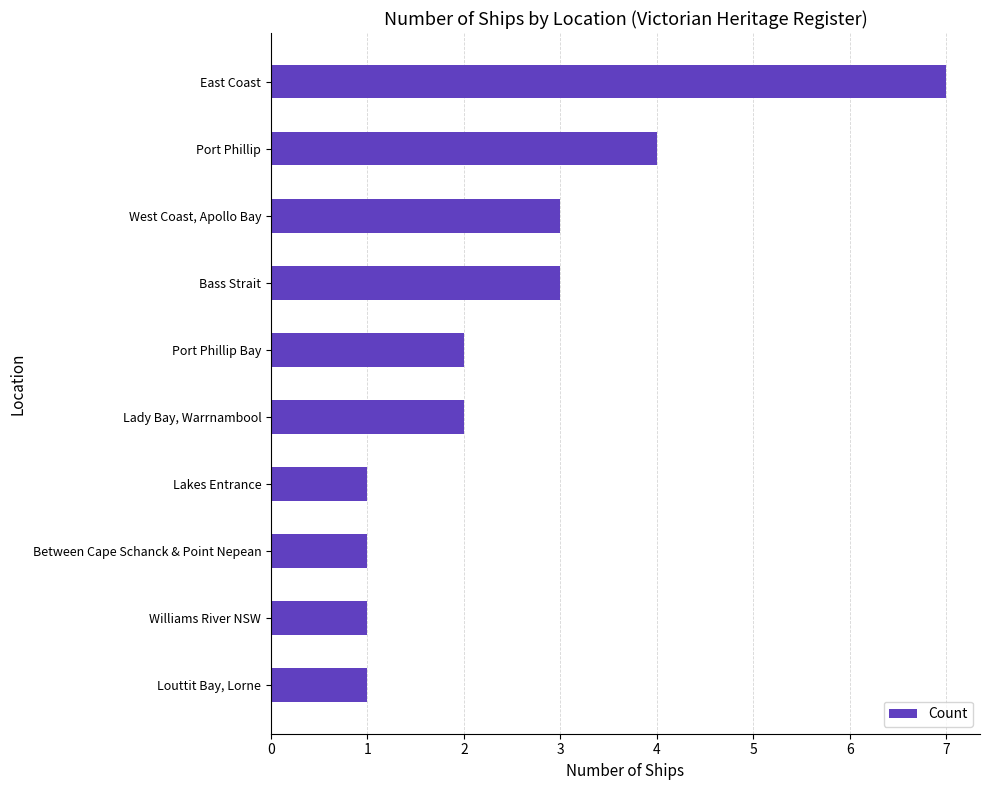

What is the change in value from Louttit Bay, Lorne to Lady Bay, Warrnambool?

+1